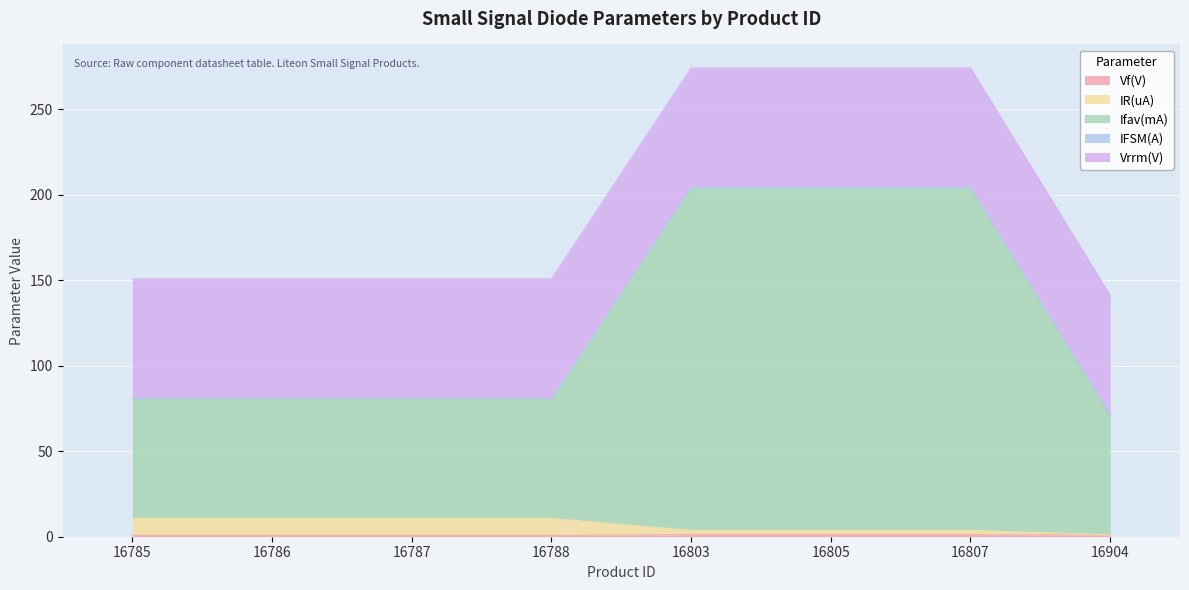

Does the chart display data point markers on the line(s)?

No